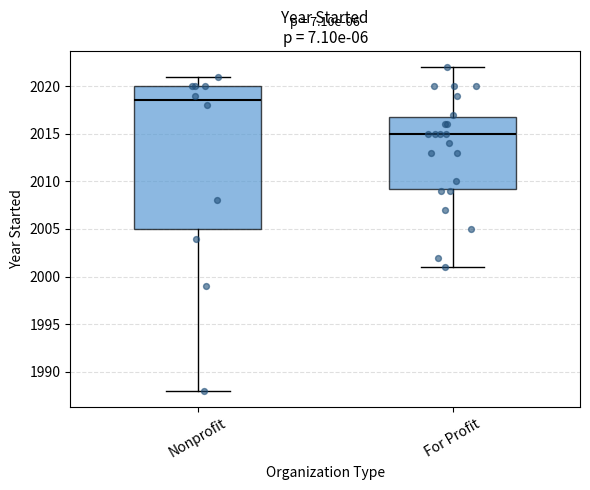

Reading left to right, transcribe this box plot: for each box, give where its median line is, the range the box spans, and where its two whiskers end, as read against the y-axis. The values are not printed on the chart, so give them approximately, as read against the axis.

Nonprofit: median 2018.5, box 2005.0 to 2020.0, whiskers 1988.0 to 2021.0
For Profit: median 2015.0, box 2009.5 to 2017.0, whiskers 2001.0 to 2022.0